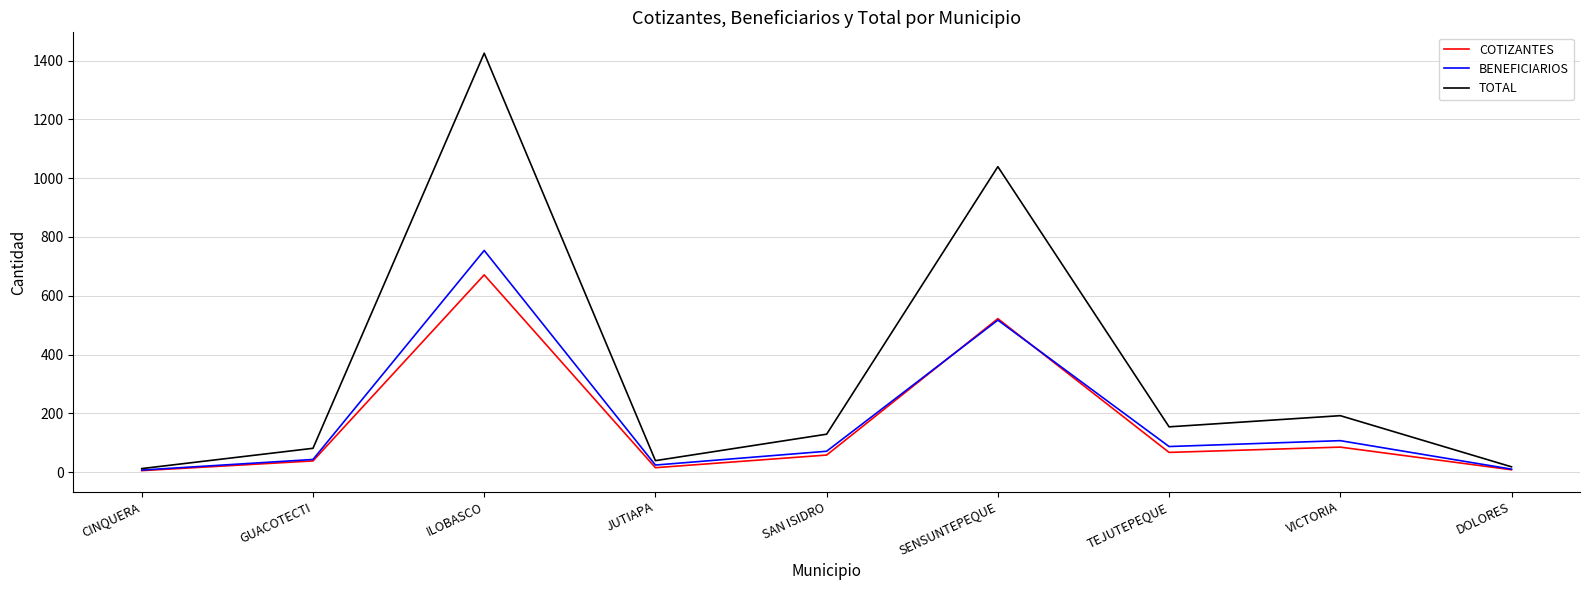

Rank the series by their maximum value, from highest to lowest.

TOTAL, BENEFICIARIOS, COTIZANTES